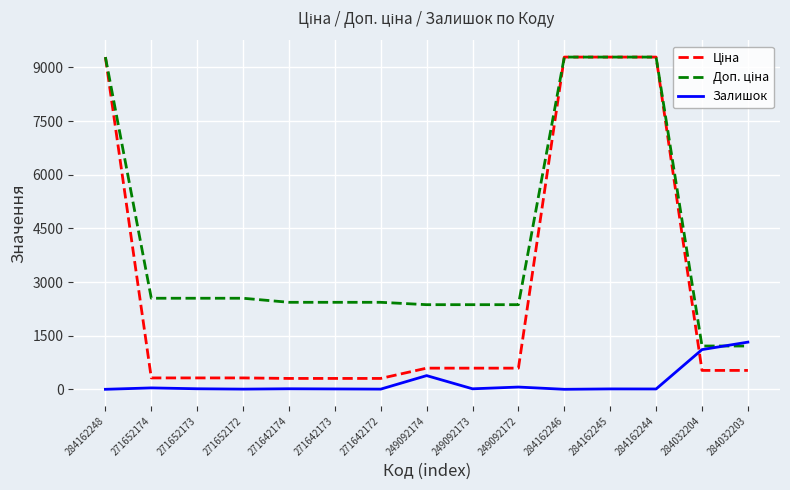

Is it true that Залишок equals 5.0 at 271642172?

True